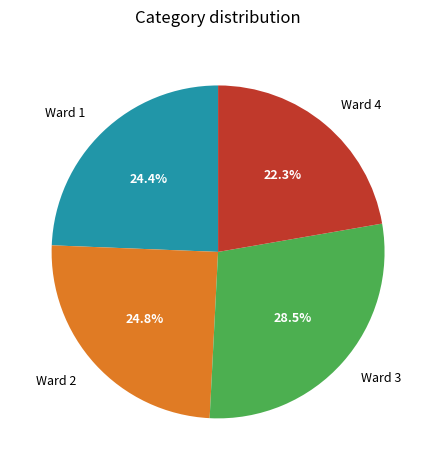

The Ward 4 slice represents 37% of the pie. True or false?

False